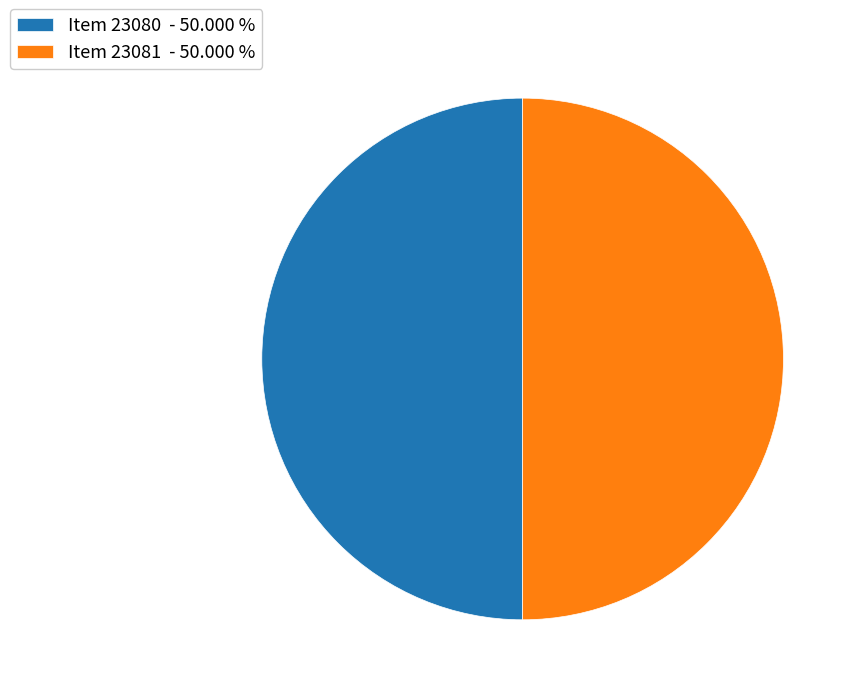

What is the ratio of the value at Item 23080 - 50.000 % to the value at Item 23081 - 50.000 %?

1.0